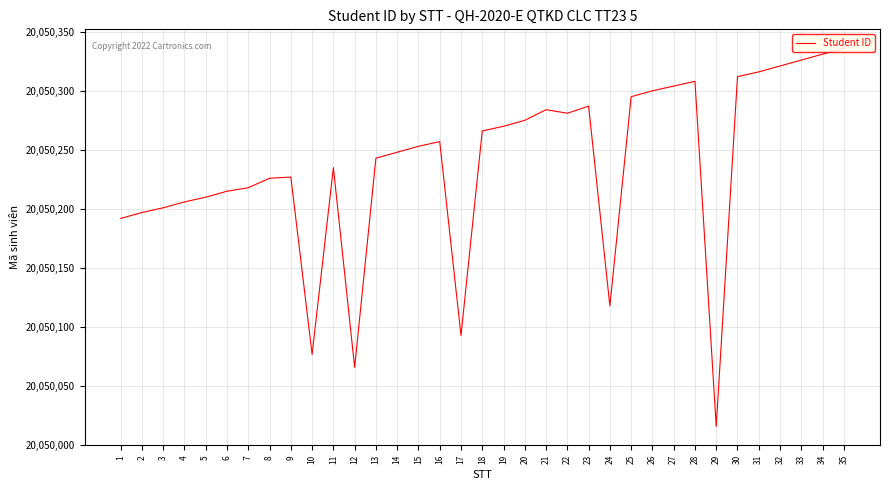

What is the smallest value displayed?

20050016